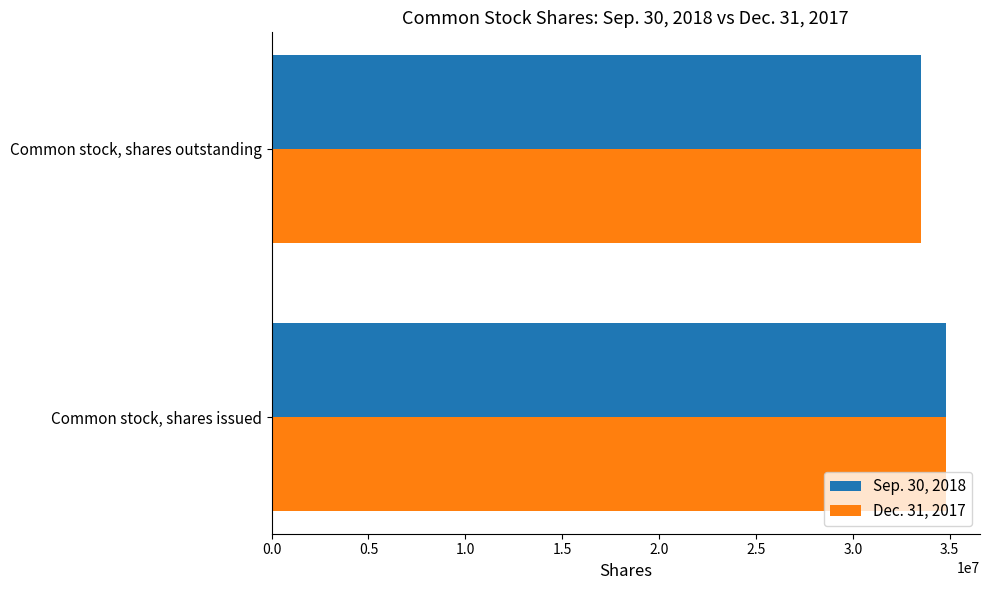

Is it true that Sep. 30, 2018 equals 34821975 at Common stock, shares issued?

True